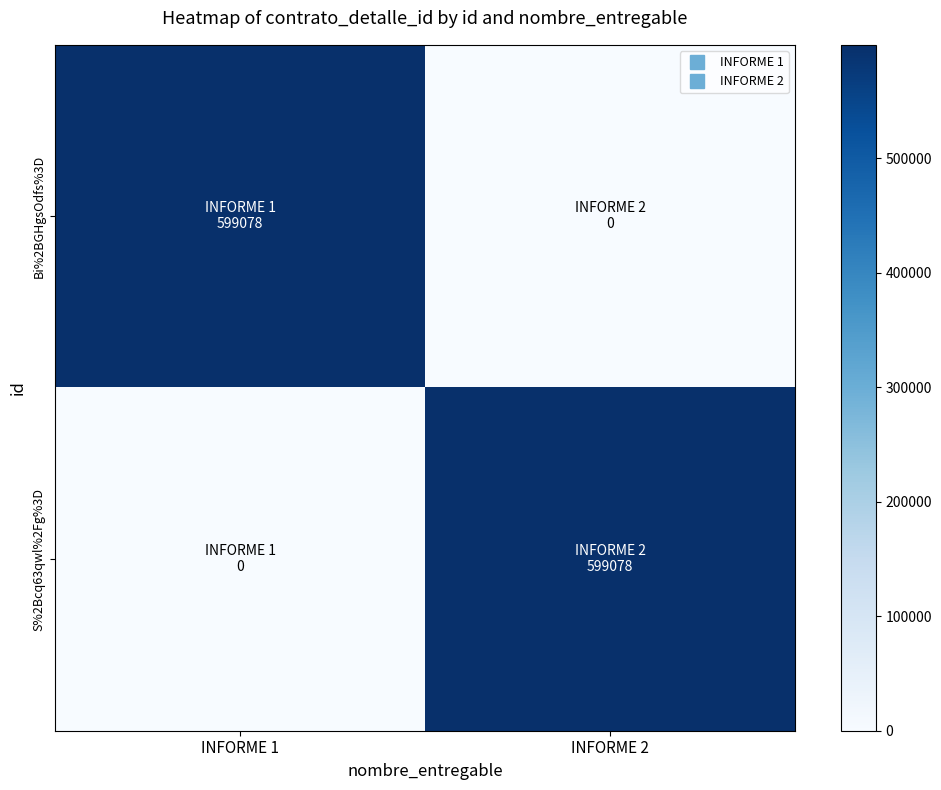

At INFORME 1, list the series in order from largest to smallest.

Bi%2BGHgsOdfs%3D, S%2Bcq63qwl%2Fg%3D